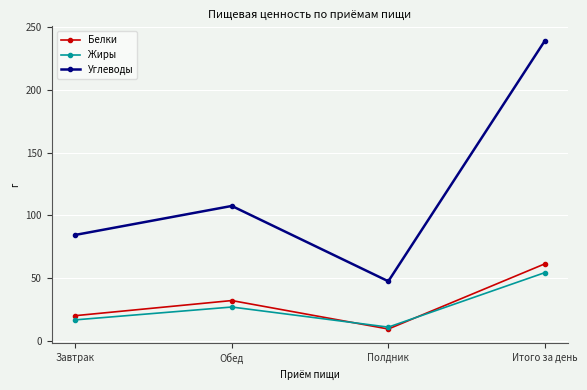

True or false: Жиры and Углеводы cross at least once.

False